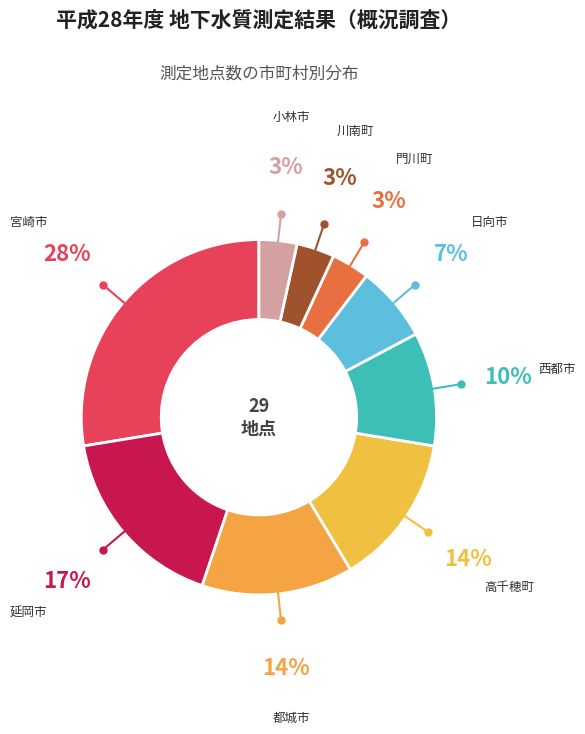

Do 川南町 and 西都市 together represent more than half of the pie?

No